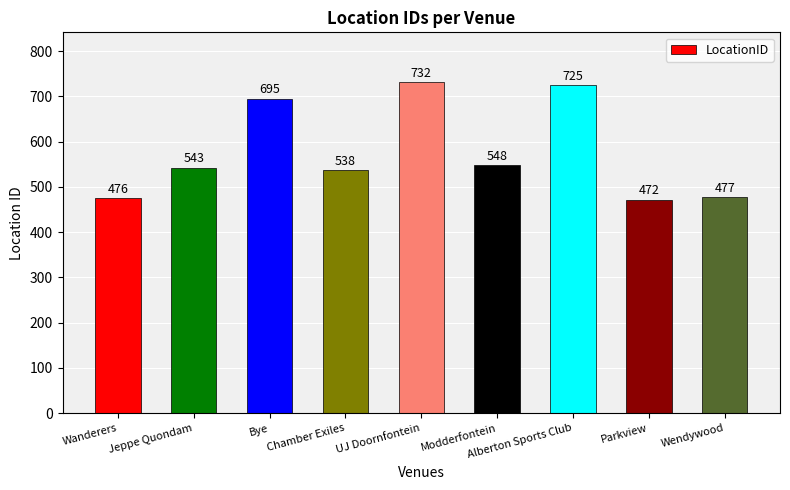

What is the minimum value shown in the chart?

472